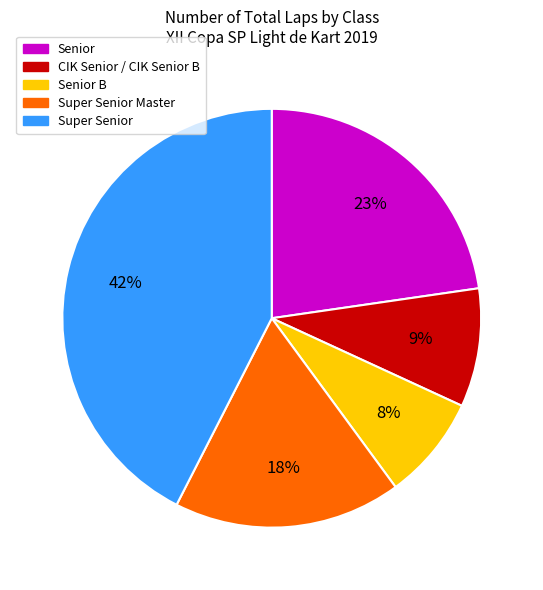

To the nearest percent, what is the average slice percentage?

20%